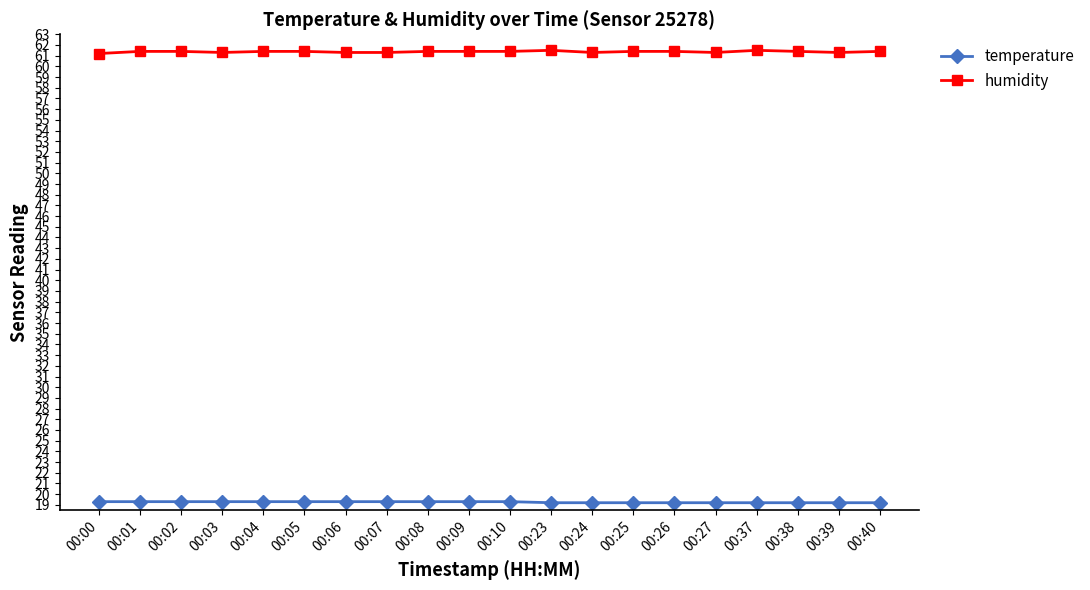

True or false: humidity and temperature intersect in this chart.

False